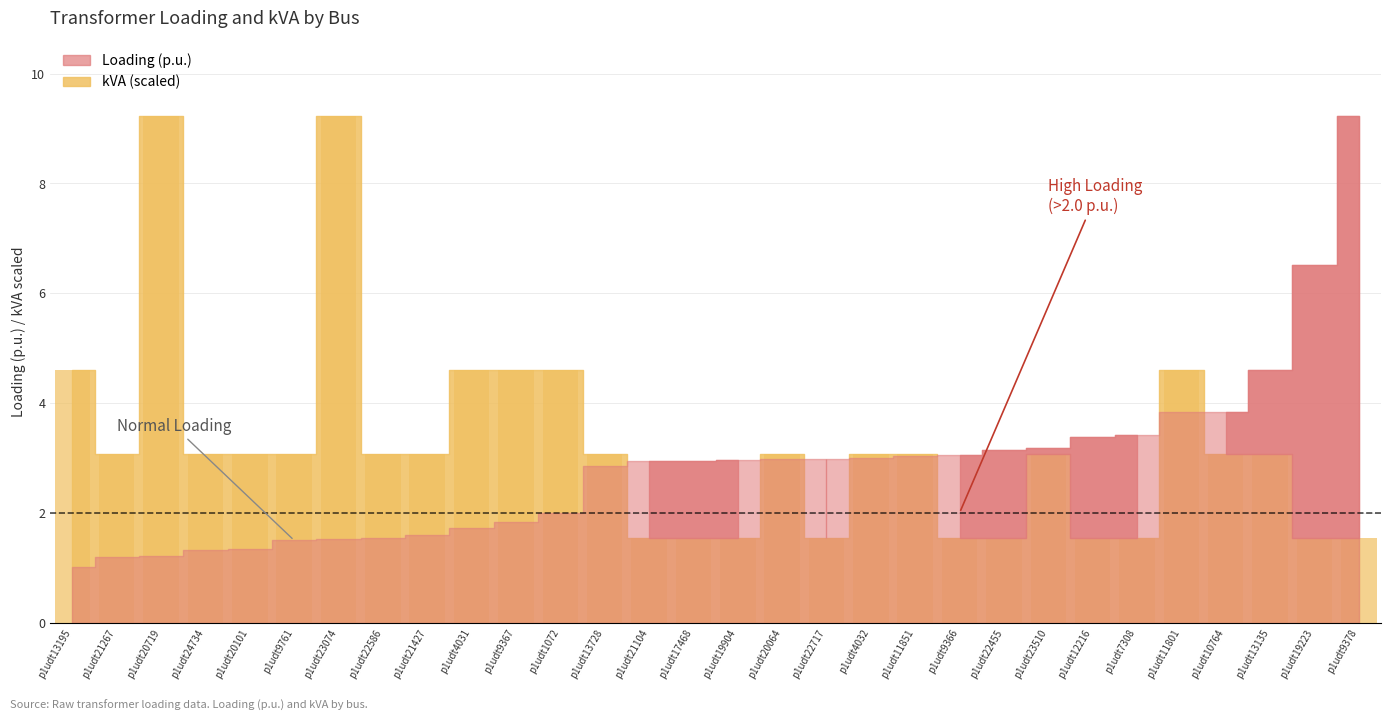

Reading left to right, what are all the values shown in this chart?

p1udt13195=4.6	p1udt21267=3.1	p1udt20719=9.2	p1udt24734=3.1	p1udt20101=3.1	p1udt9761=3.1	p1udt23074=9.2	p1udt22586=3.1	p1udt21427=3.1	p1udt4031=4.6	p1udt9367=4.6	p1udt1072=4.6	p1udt13728=3.1	p1udt21104=1.5	p1udt17468=1.5	p1udt19904=1.5	p1udt20064=3.1	p1udt22717=1.5	p1udt4032=3.1	p1udt11851=3.1	p1udt9366=1.5	p1udt22455=1.5	p1udt23510=3.1	p1udt12216=1.5	p1udt7308=1.5	p1udt11801=4.6	p1udt10764=3.1	p1udt13135=3.1	p1udt19223=1.5	p1udt9378=1.5